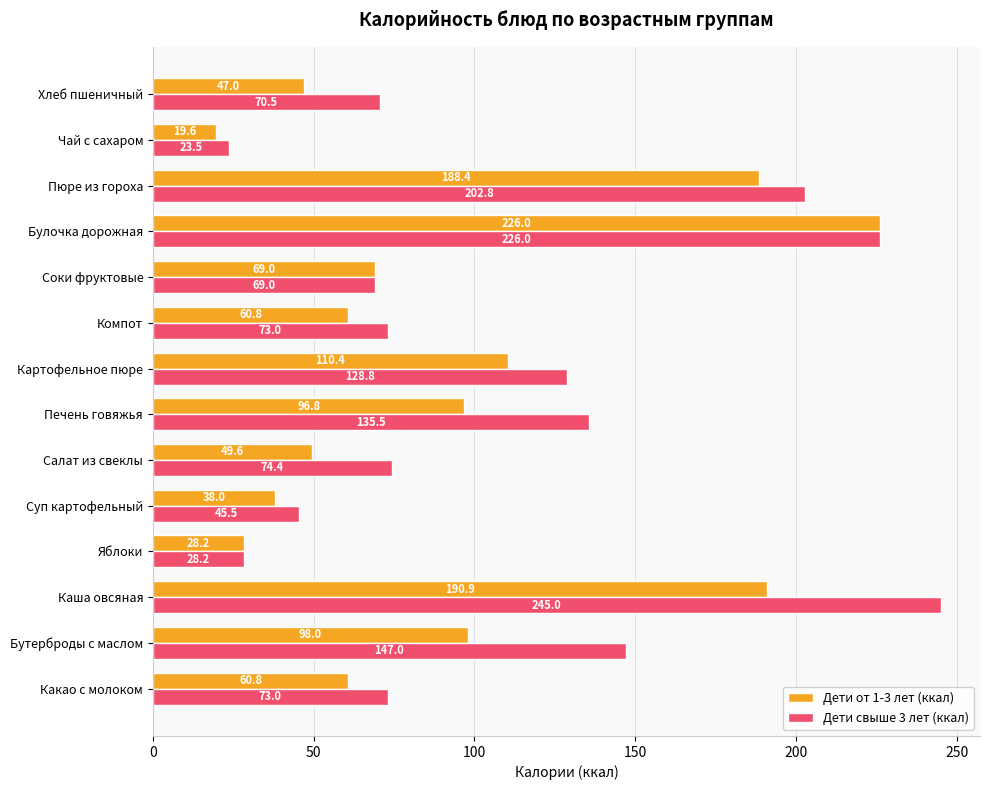

The value of Дети от 1-3 лет (ккал) at Чай с сахаром is 19.6. True or false?

True